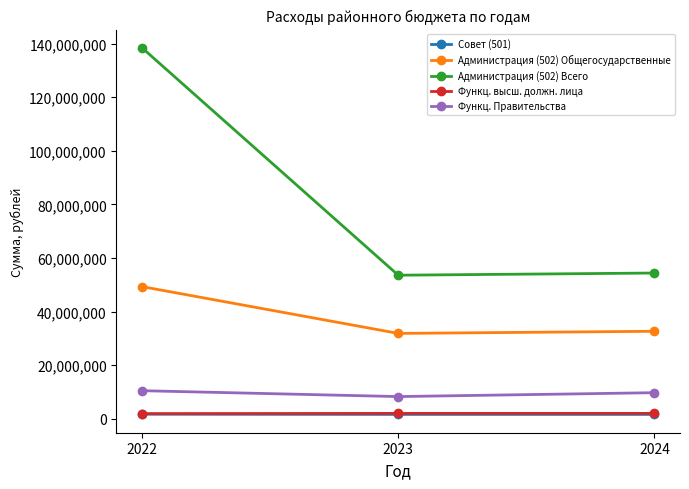

The value of Администрация (502) Общегосударственные at 2023 is 31859266.1. True or false?

True